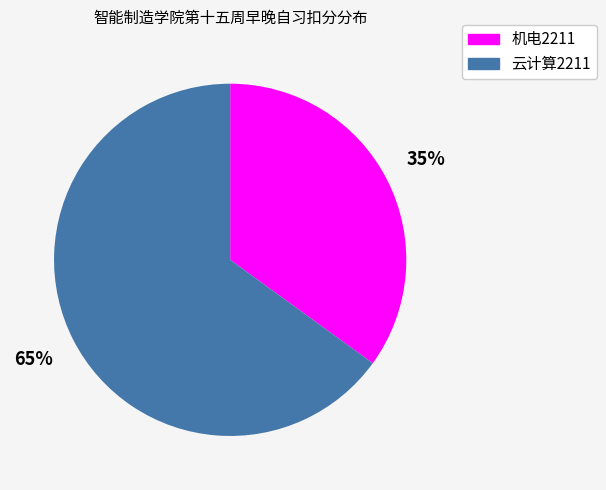

To the nearest percent, what is the difference between the largest and smallest slice percentages?

30%